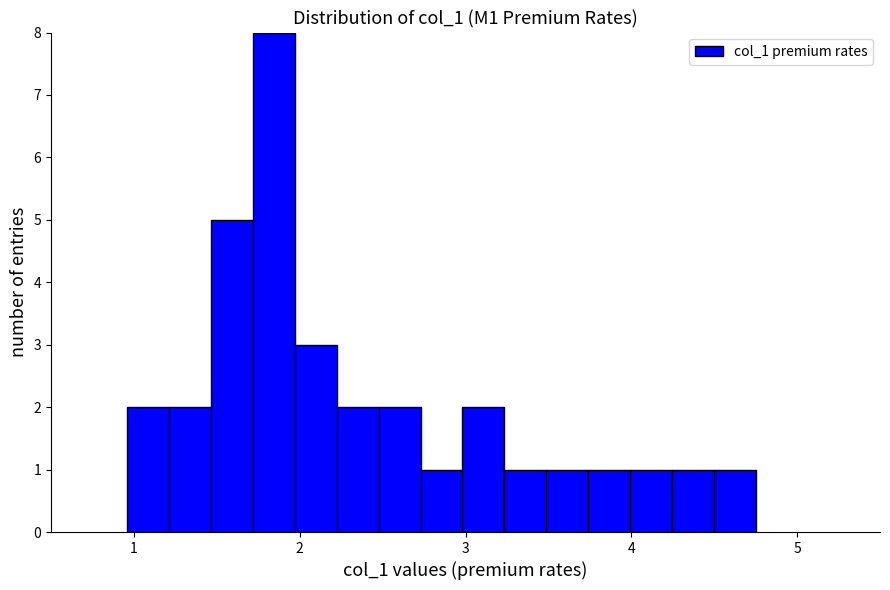

Read against the x-axis, roughly where is the centre of the tallest bar?

1.8